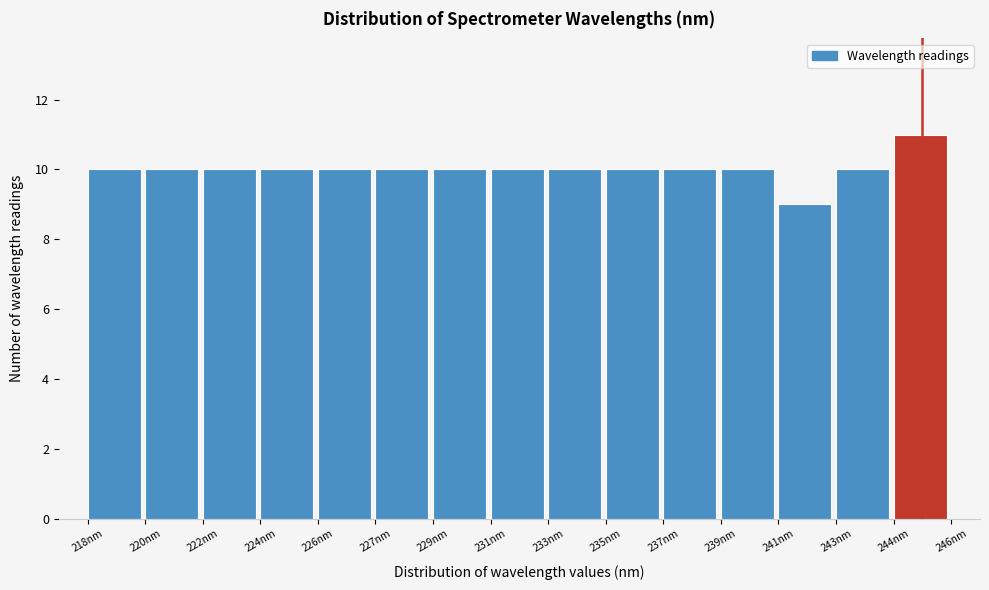

Reading right to left, transcribe all the data shown in this chart.

11	10	9	10	10	10	10	10	10	10	10	10	10	10	10